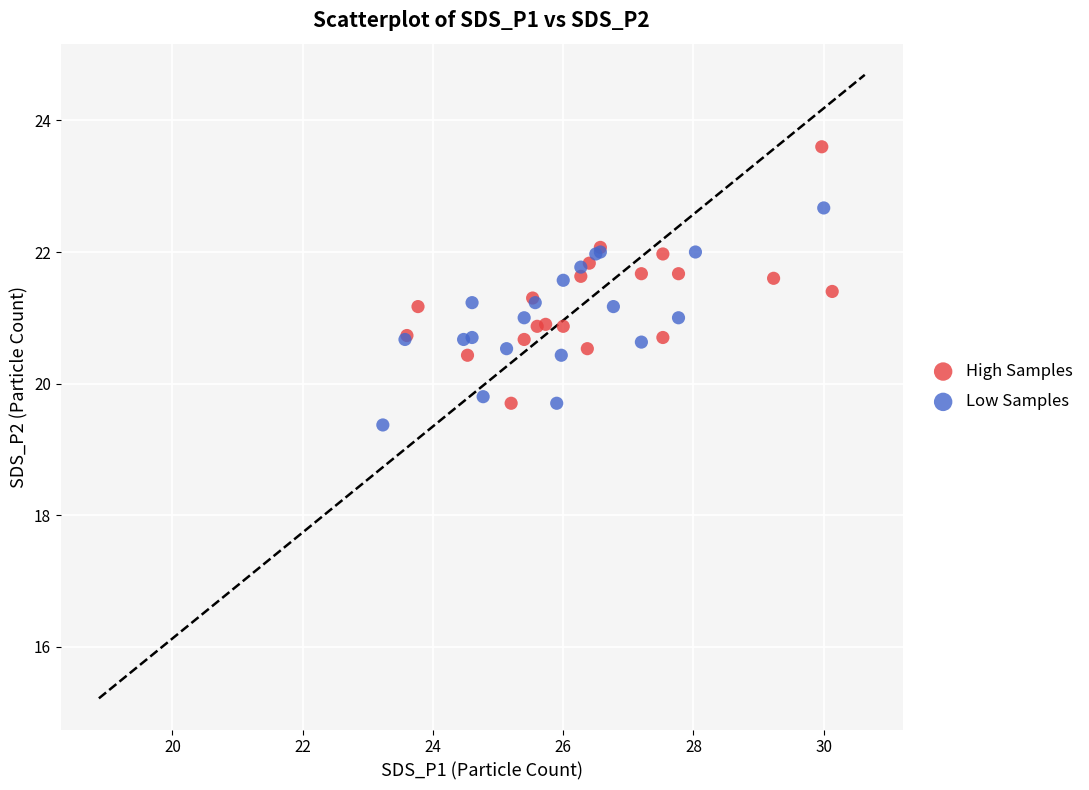

Which series reaches the maximum Y coordinate?

High Samples